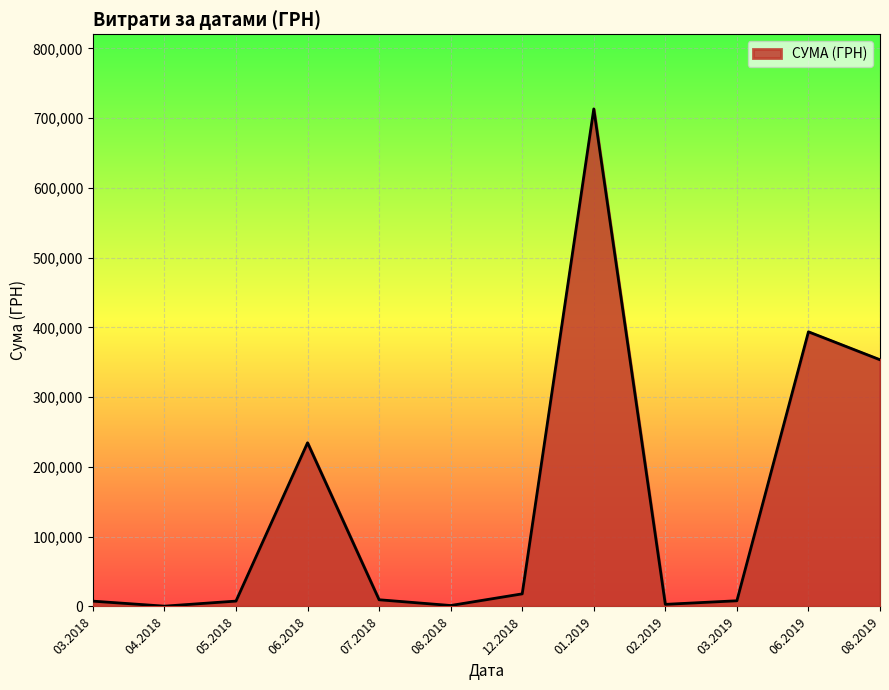

Which label corresponds to the largest value in the chart?

01.2019